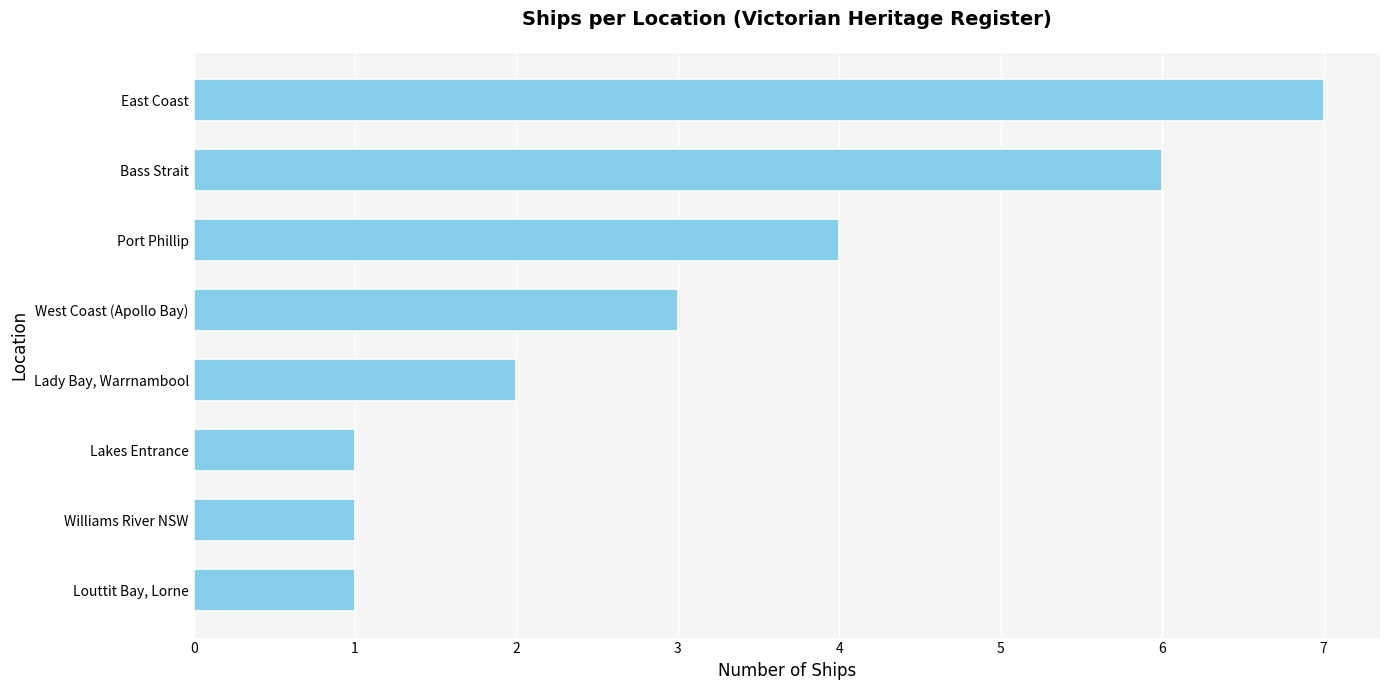

What is the greatest value displayed?

7